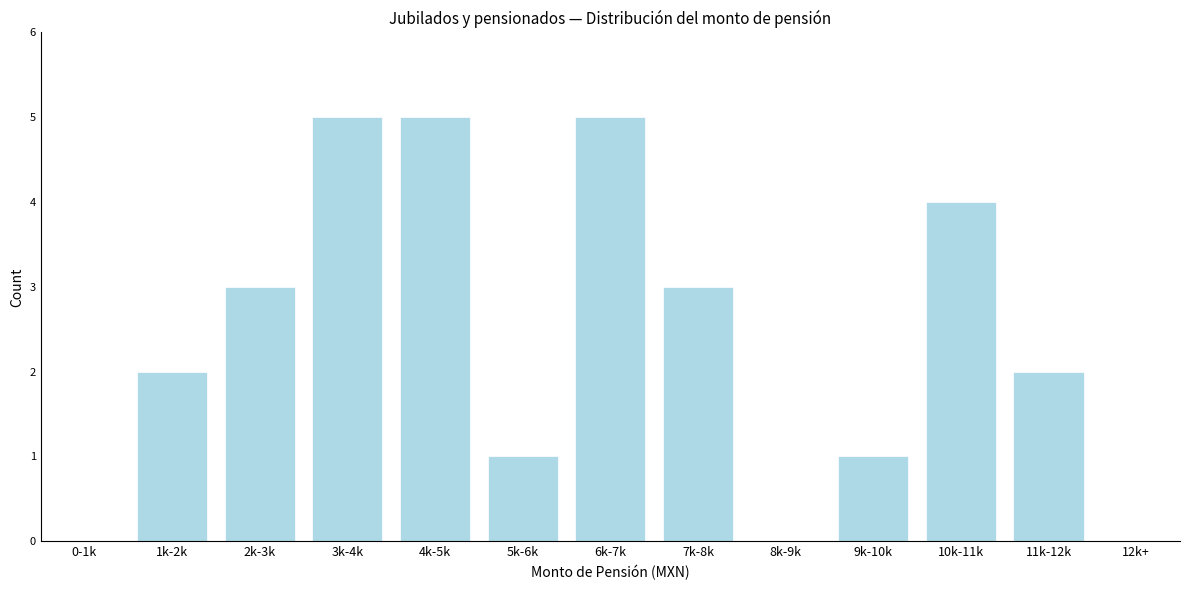

Reading right to left, transcribe all the data shown in this chart.

12k+=0	11k-12k=2	10k-11k=4	9k-10k=1	8k-9k=0	7k-8k=3	6k-7k=5	5k-6k=1	4k-5k=5	3k-4k=5	2k-3k=3	1k-2k=2	0-1k=0